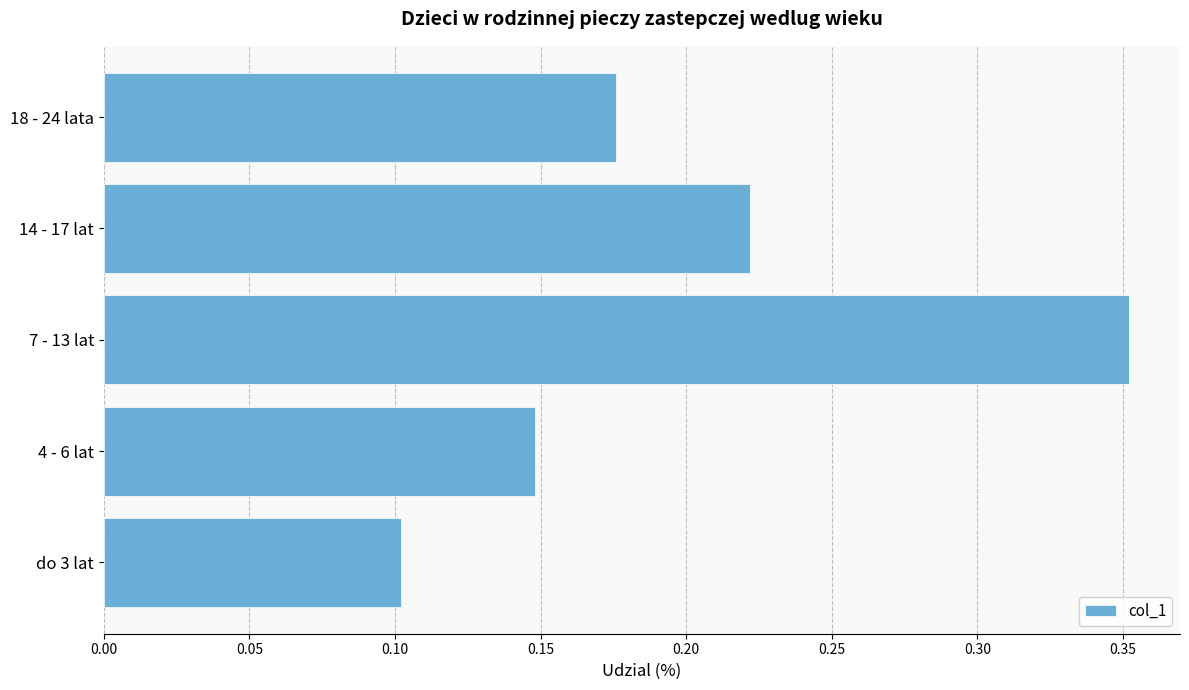

List the labels in order of value, smallest first.

do 3 lat, 4 - 6 lat, 18 - 24 lata, 14 - 17 lat, 7 - 13 lat